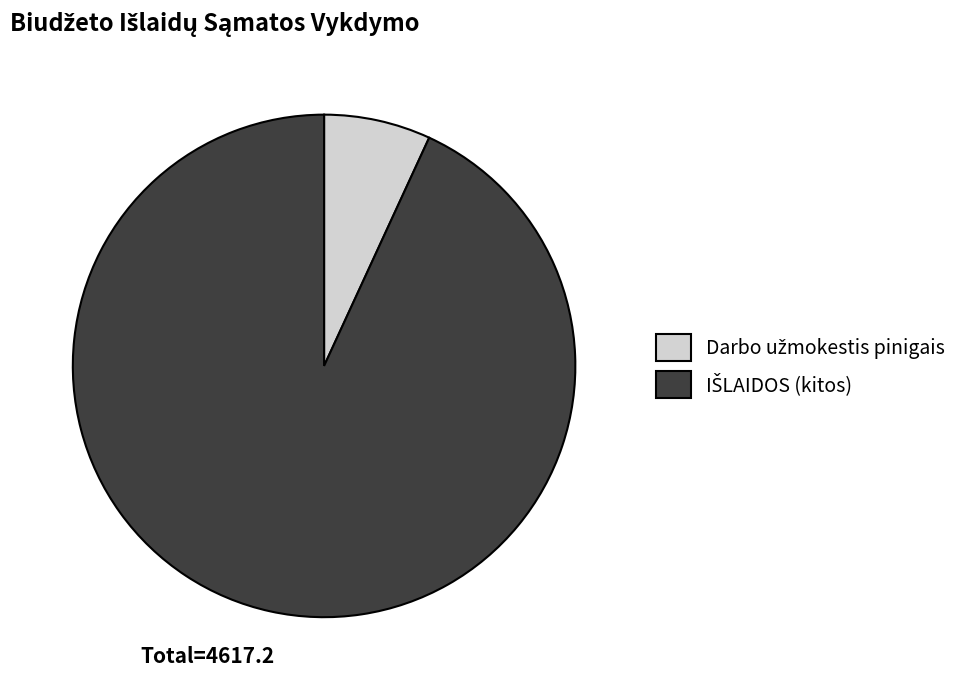

Is there any slice that represents more than half of the pie?

Yes